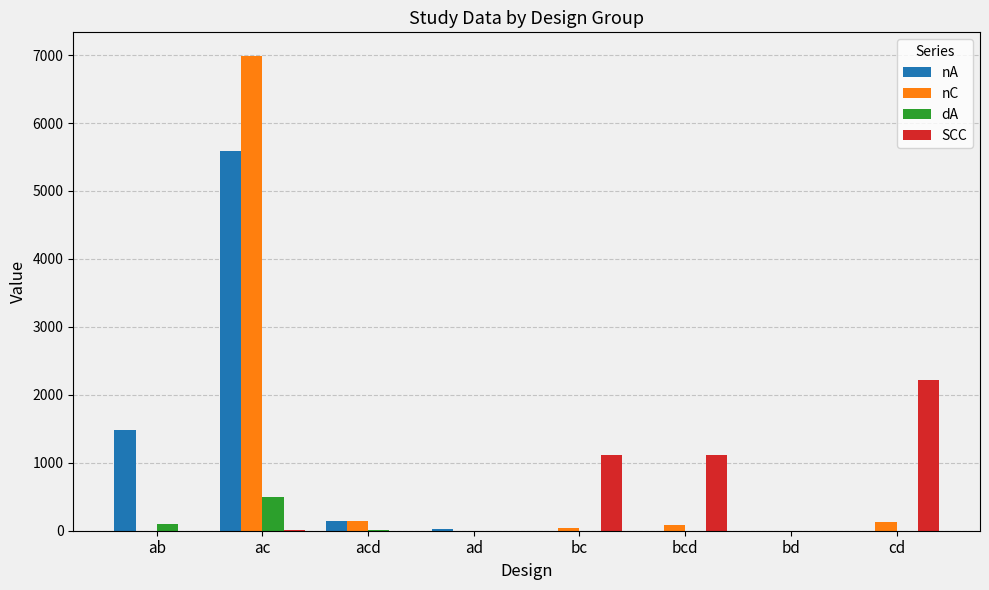

True or false: SCC has a value of 648.5 at bcd.

False